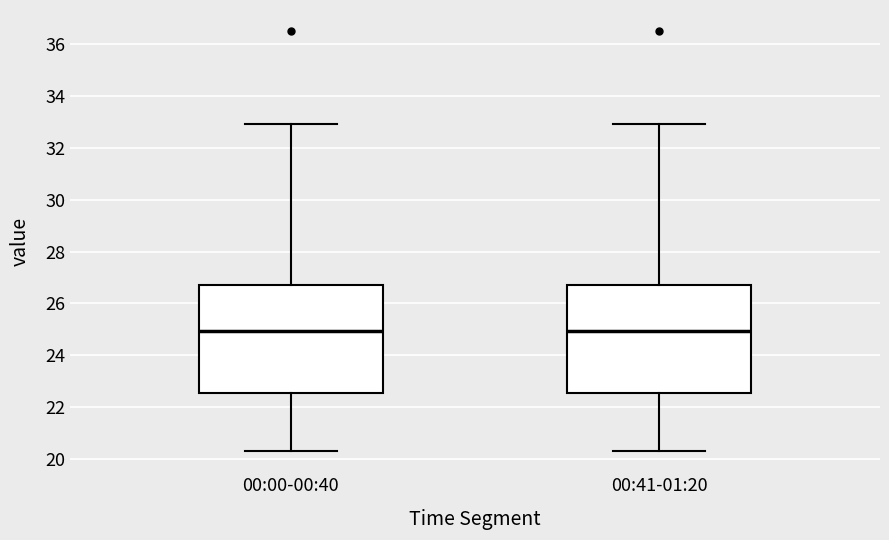

Reading left to right, transcribe this box plot: for each box, give where its median line is, the range the box spans, and where its two whiskers end, as read against the y-axis. The values are not printed on the chart, so give them approximately, as read against the axis.

00:00-00:40: median 25.0, box 22.6 to 26.8, whiskers 20.4 to 33.0
00:41-01:20: median 25.0, box 22.6 to 26.8, whiskers 20.4 to 33.0